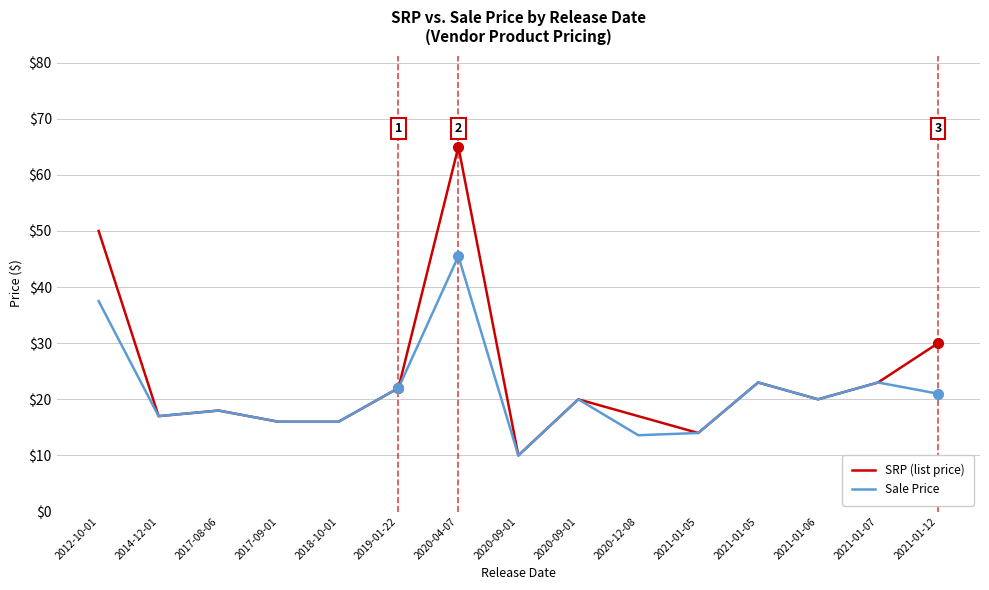

How many lines are shown in the chart?

2